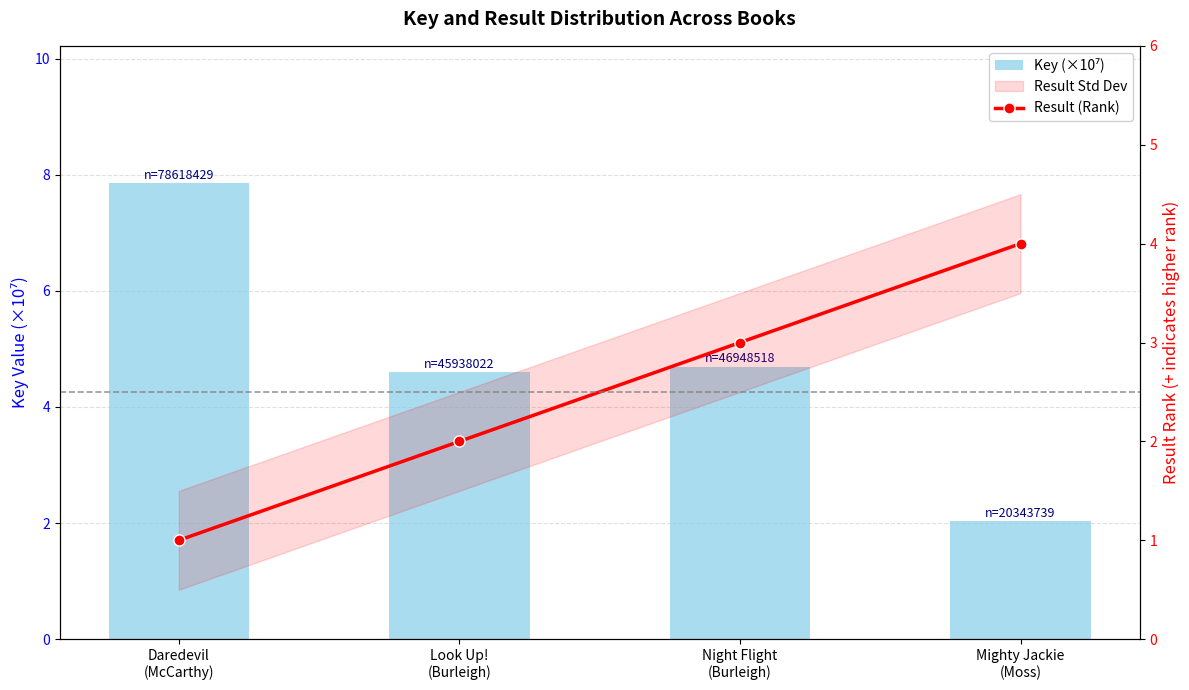

Which series changed the most between Look Up!
(Burleigh) and Night Flight
(Burleigh)?

Result (Rank)